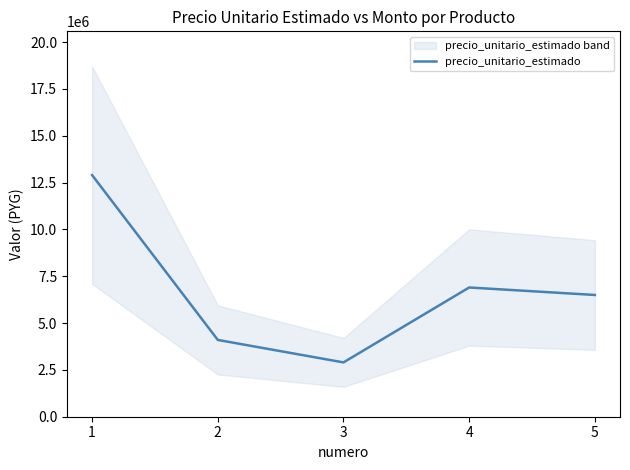

Approximately how many times larger is the value at 3 compared to 2?

0.7